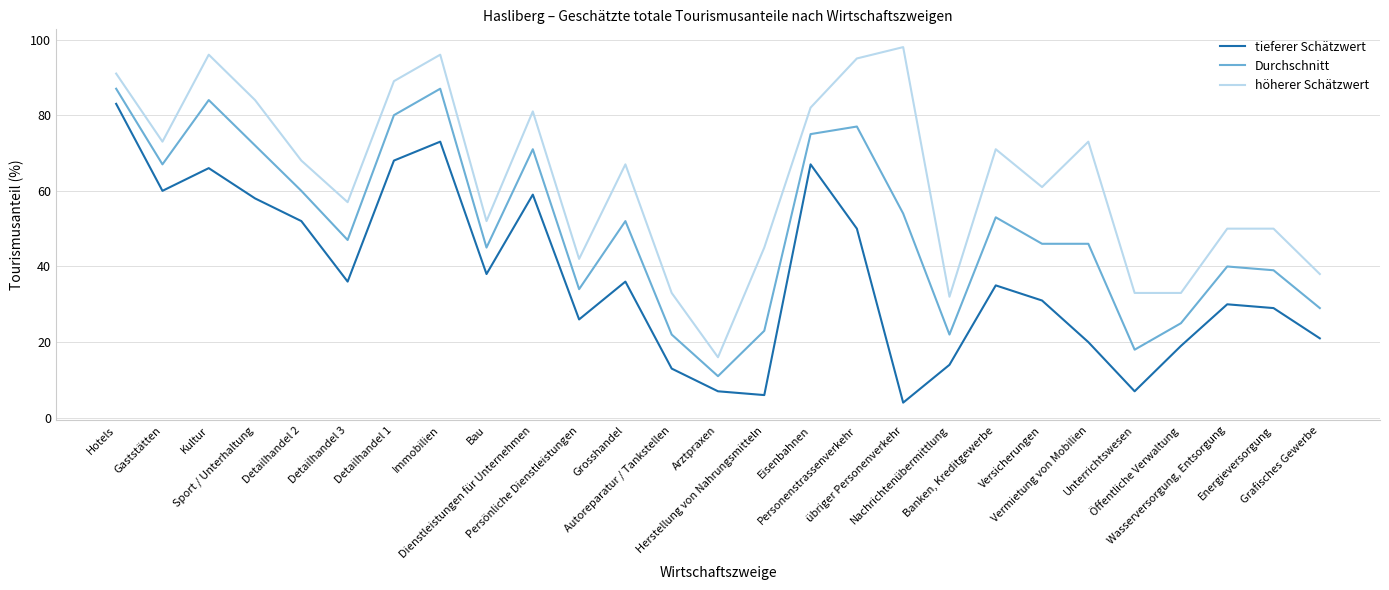

Reading left to right, list all the values displayed in this chart.

tieferer Schätzwert: Hotels=83	Gaststätten=60	Kultur=66	Sport / Unterhaltung=58	Detailhandel 2=52	Detailhandel 3=36	Detailhandel 1=68	Immobilien=73	Bau=38	Dienstleistungen für Unternehmen=59	Persönliche Dienstleistungen=26	Grosshandel=36	Autoreparatur / Tankstellen=13	Arztpraxen=7	Herstellung von Nahrungsmitteln=6	Eisenbahnen=67	Personenstrassenverkehr=50	übriger Personenverkehr=4	Nachrichtenübermittlung=14	Banken, Kreditgewerbe=35	Versicherungen=31	Vermietung von Mobilien=20	Unterrichtswesen=7	Öffentliche Verwaltung=19	Wasserversorgung, Entsorgung=30	Energieversorgung=29	Grafisches Gewerbe=21
Durchschnitt: Hotels=87	Gaststätten=67	Kultur=84	Sport / Unterhaltung=72	Detailhandel 2=60	Detailhandel 3=47	Detailhandel 1=80	Immobilien=87	Bau=45	Dienstleistungen für Unternehmen=71	Persönliche Dienstleistungen=34	Grosshandel=52	Autoreparatur / Tankstellen=22	Arztpraxen=11	Herstellung von Nahrungsmitteln=23	Eisenbahnen=75	Personenstrassenverkehr=77	übriger Personenverkehr=54	Nachrichtenübermittlung=22	Banken, Kreditgewerbe=53	Versicherungen=46	Vermietung von Mobilien=46	Unterrichtswesen=18	Öffentliche Verwaltung=25	Wasserversorgung, Entsorgung=40	Energieversorgung=39	Grafisches Gewerbe=29
höherer Schätzwert: Hotels=91	Gaststätten=73	Kultur=96	Sport / Unterhaltung=84	Detailhandel 2=68	Detailhandel 3=57	Detailhandel 1=89	Immobilien=96	Bau=52	Dienstleistungen für Unternehmen=81	Persönliche Dienstleistungen=42	Grosshandel=67	Autoreparatur / Tankstellen=33	Arztpraxen=16	Herstellung von Nahrungsmitteln=45	Eisenbahnen=82	Personenstrassenverkehr=95	übriger Personenverkehr=98	Nachrichtenübermittlung=32	Banken, Kreditgewerbe=71	Versicherungen=61	Vermietung von Mobilien=73	Unterrichtswesen=33	Öffentliche Verwaltung=33	Wasserversorgung, Entsorgung=50	Energieversorgung=50	Grafisches Gewerbe=38